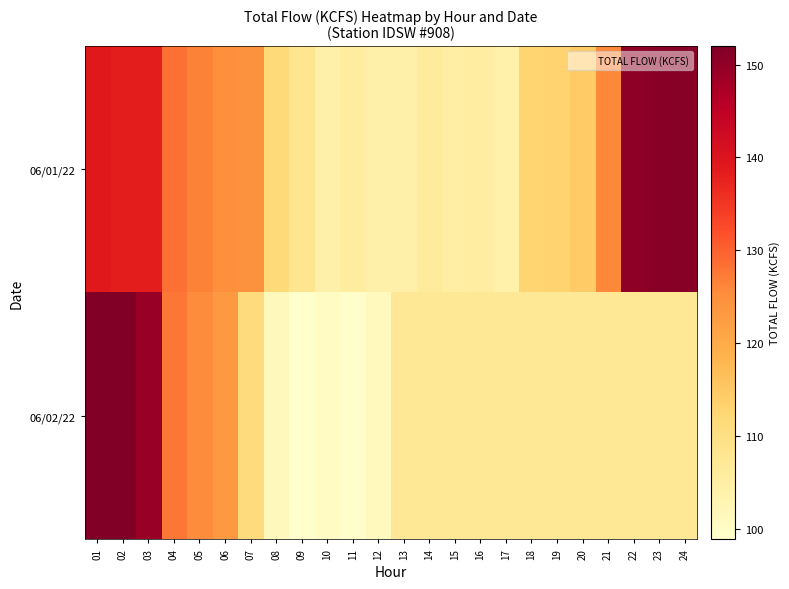

What is the spread (max minus min) of values at 05?

1.3